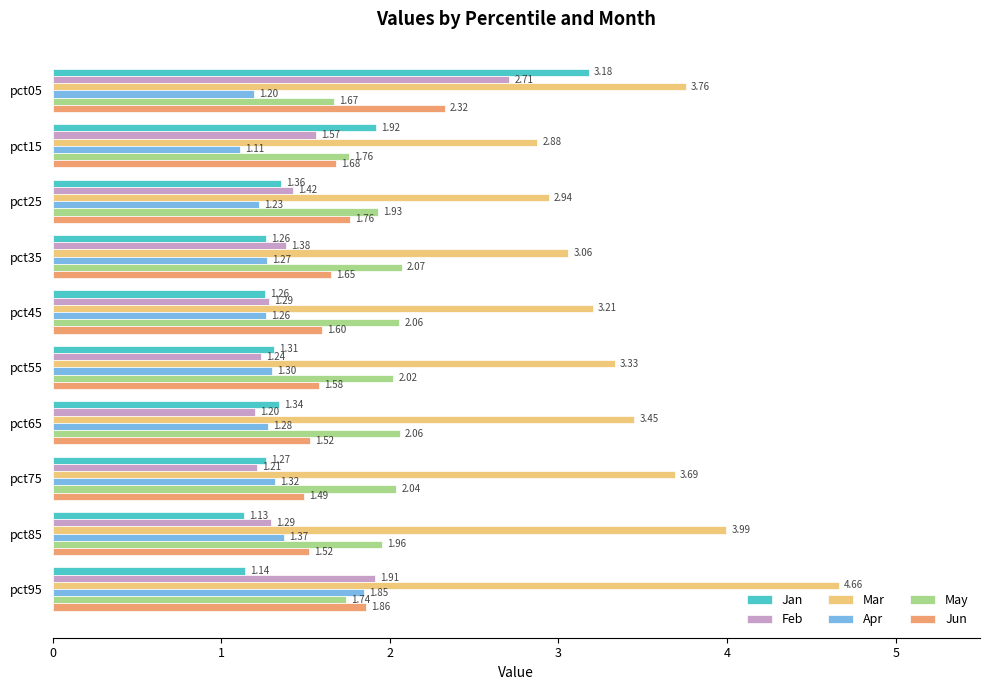

Is the value of Jun at pct25 greater than the value of May at pct25?

No